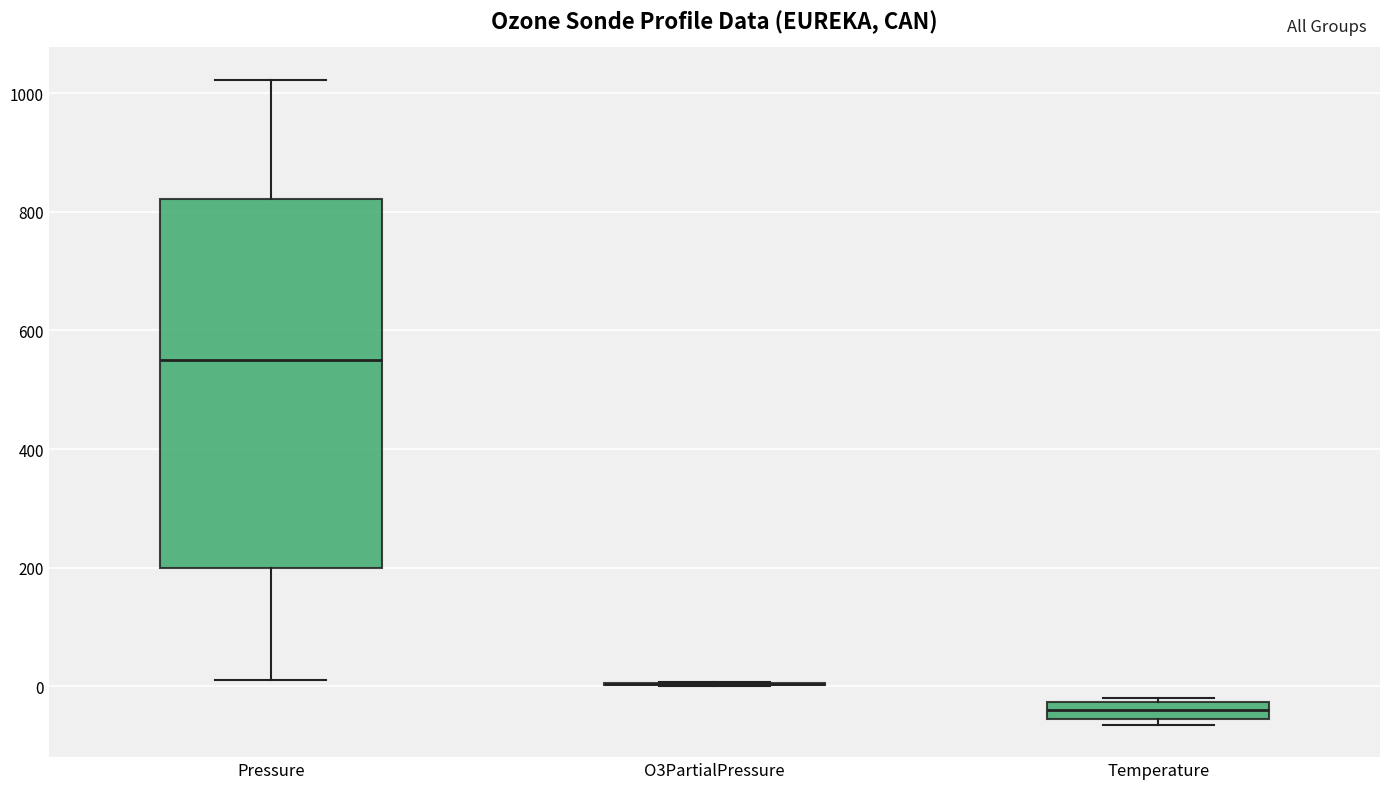

Where does the upper whisker of the box for Pressure end on the y-axis? The values are not printed on the chart, so give them approximately, as read against the axis.

1020